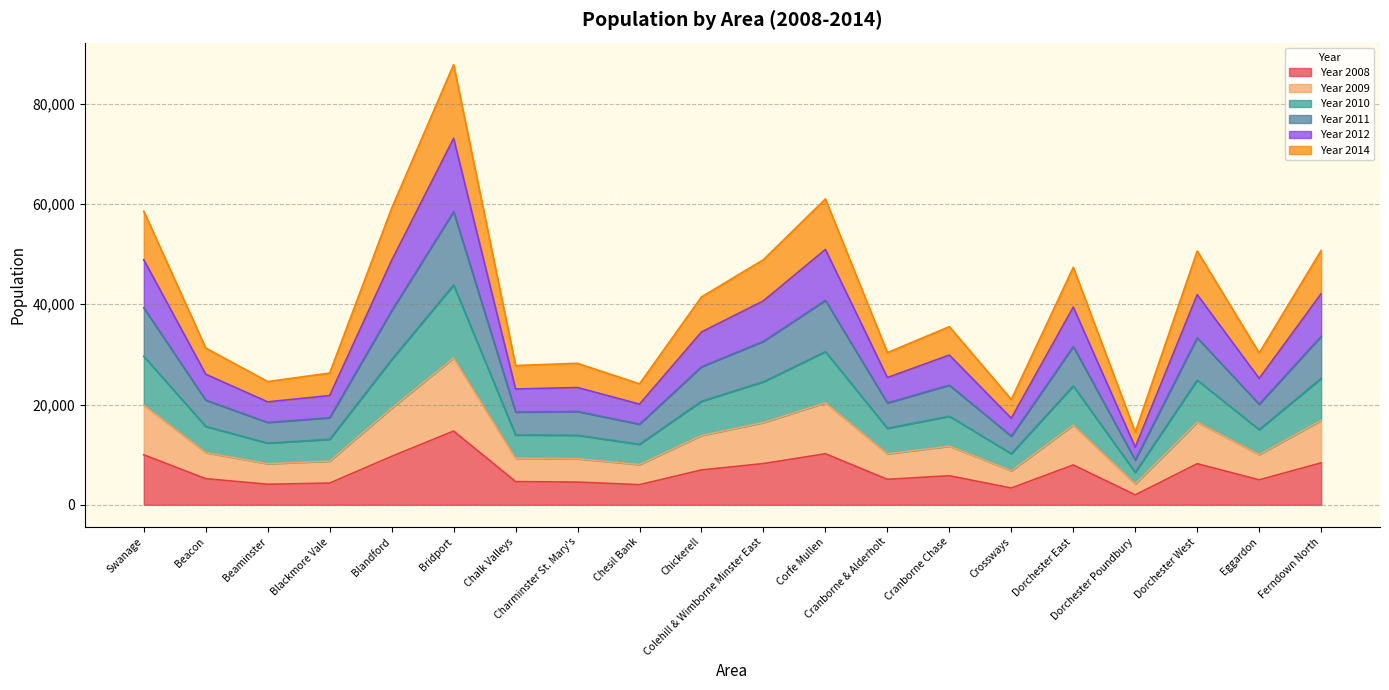

What is the label of the 3rd point from the left?

Beaminster